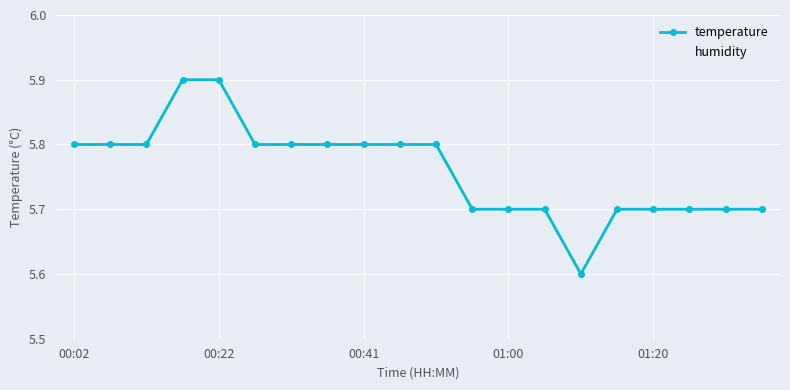

Rank the series by their maximum value, from highest to lowest.

humidity, temperature